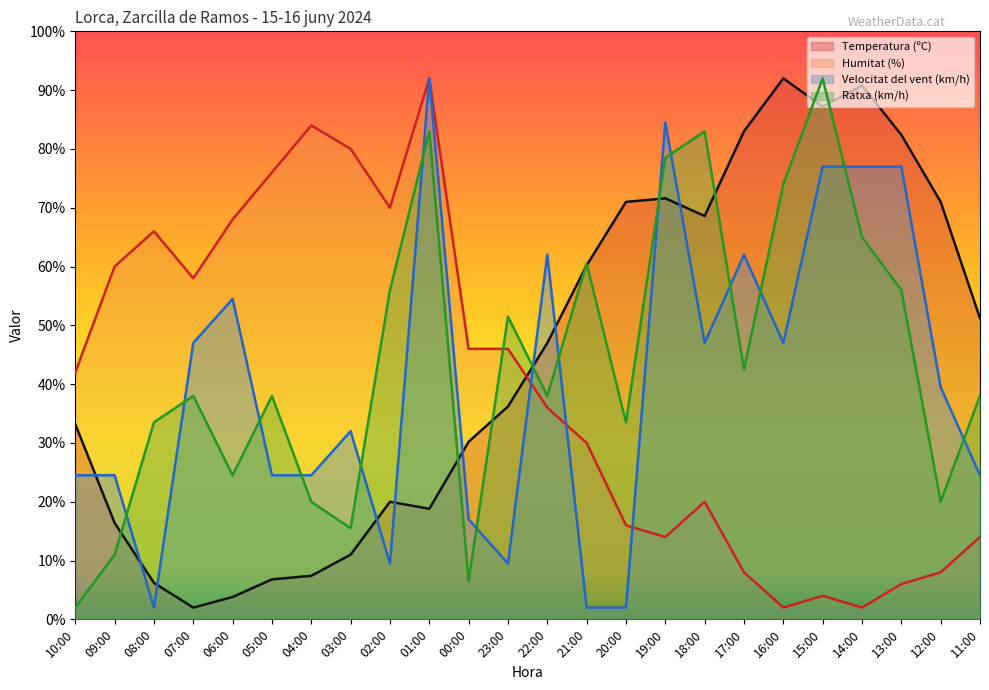

True or false: Temperatura (ºC) has more than 0 points higher than both neighbors.

True